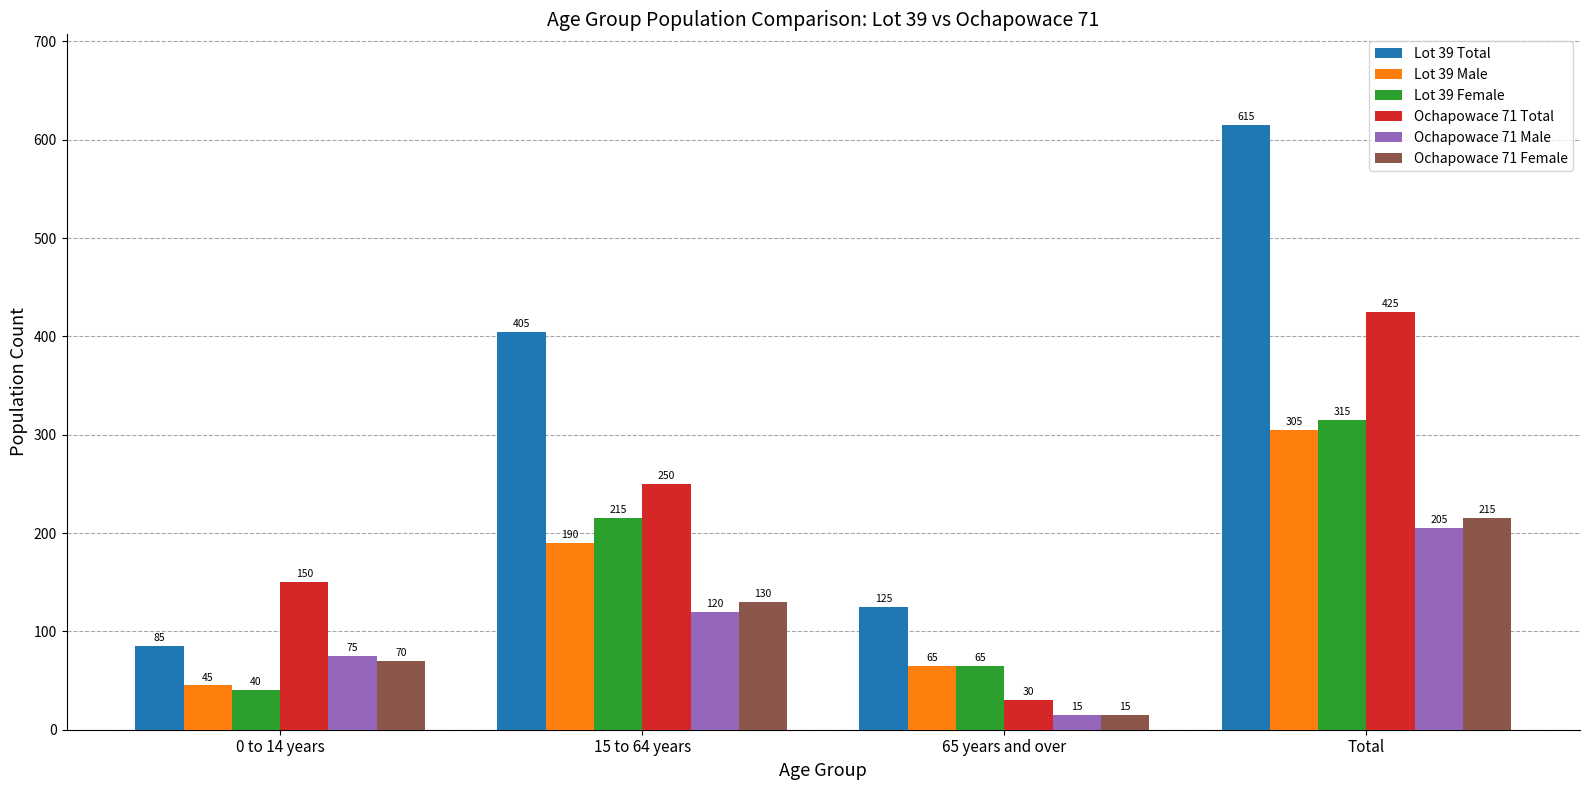

What is the sum of the Ochapowace 71 Female values at Total and 0 to 14 years?

285